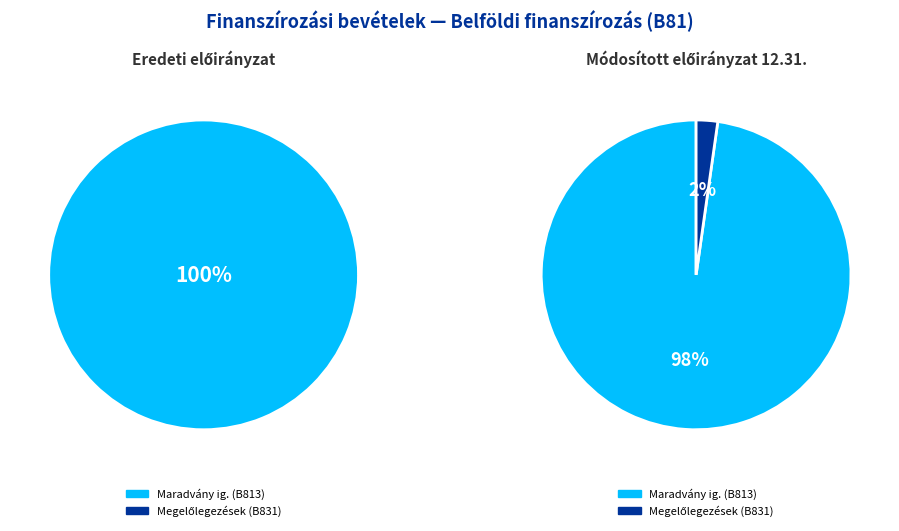

Does any single category account for the majority?

Yes